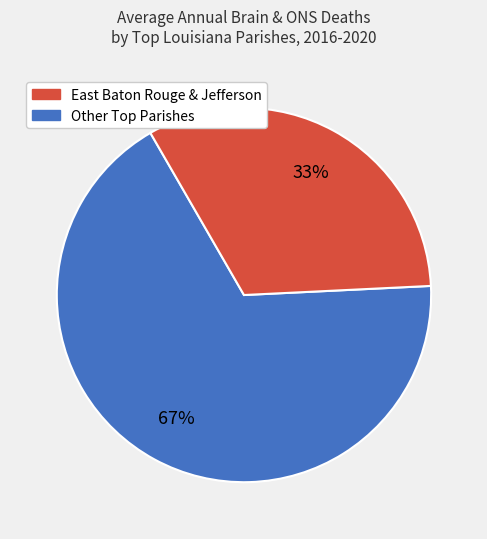

How many segments does this pie chart have?

2